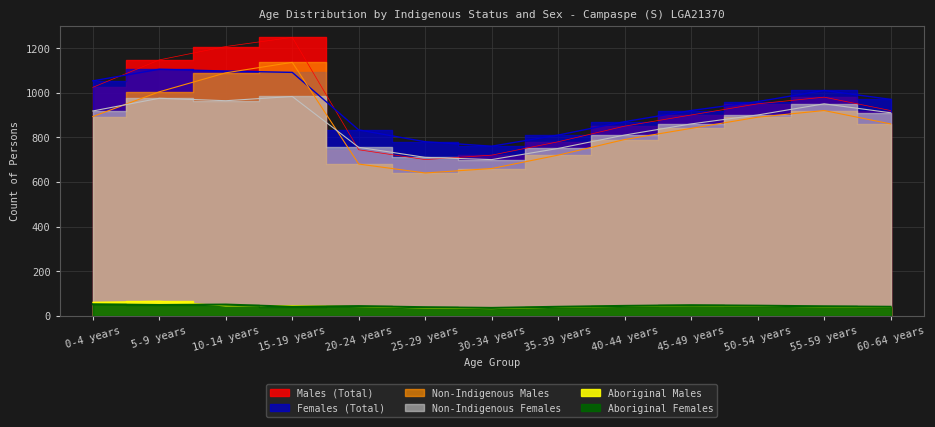

At which category is the sum across all series the highest?

15-19 years